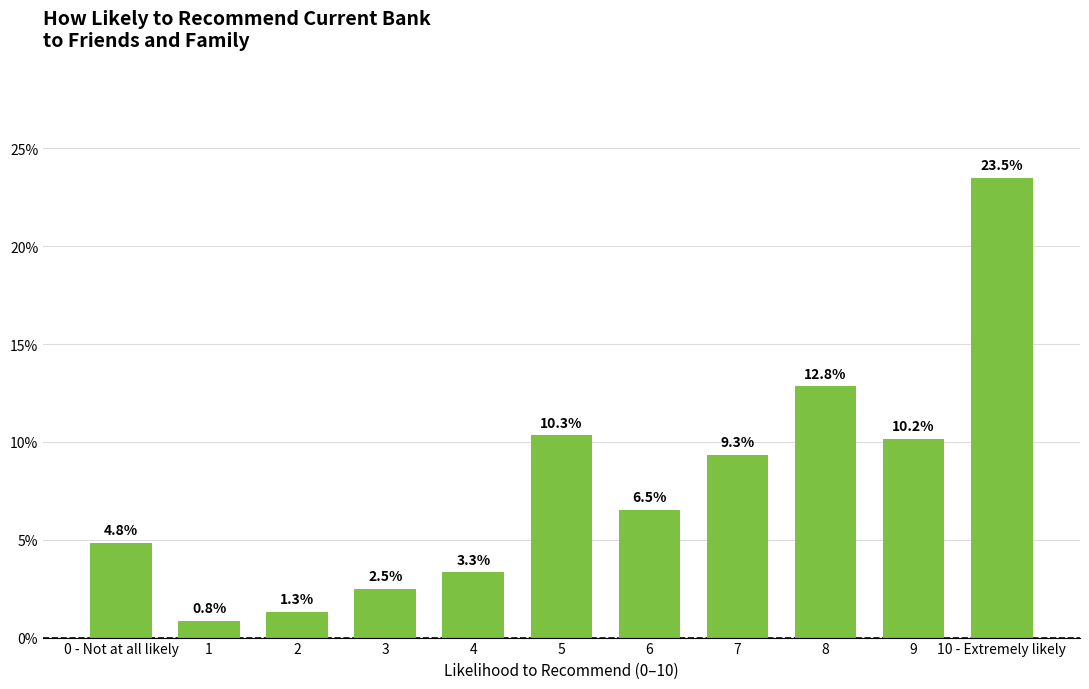

What is the value of the 8th bar from the left?

0.1